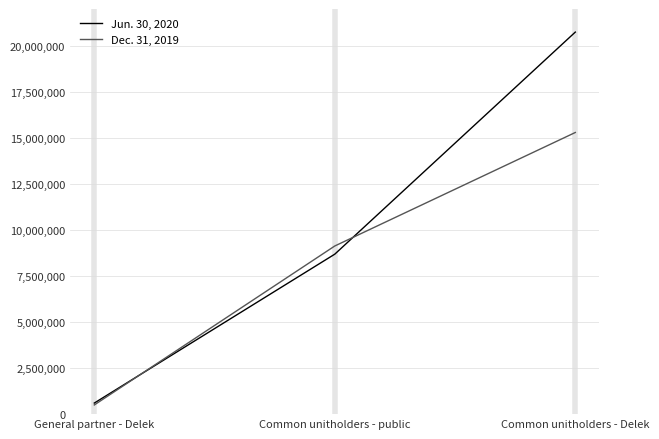

Reading left to right, what are all the values shown in this chart?

Jun. 30, 2020: 600678	8687371	20745868
Dec. 31, 2019: 498482	9131579	15294046